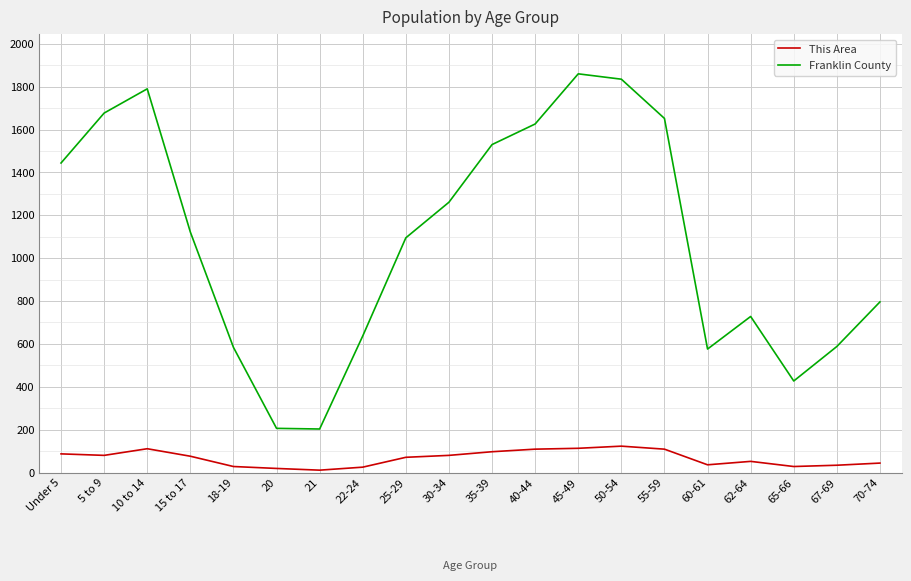

At how many categories does at least one series exceed 499?

17